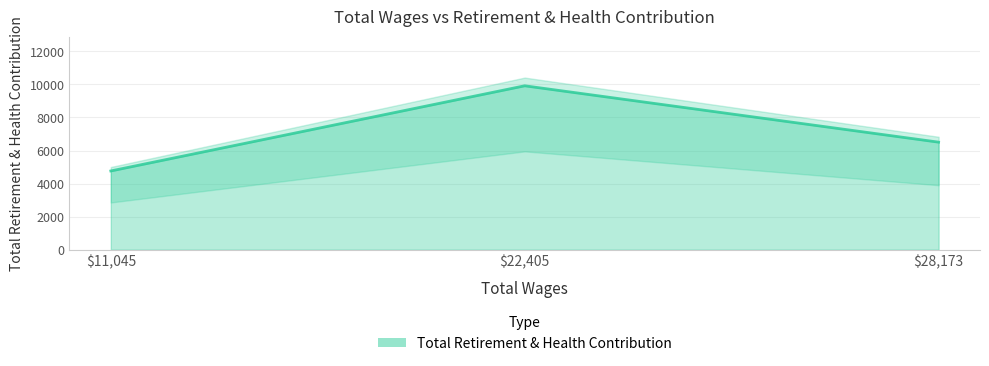

Reading left to right, extract all data points from this chart.

28173.0=6505	22405.0=9914	11045.0=4764